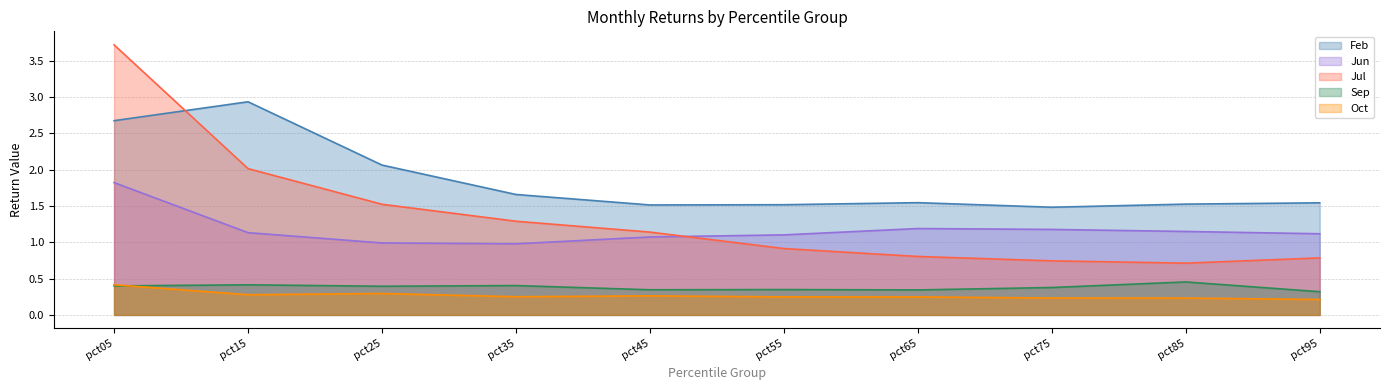

What is the difference between the Jun values at pct05 and pct35?

0.8